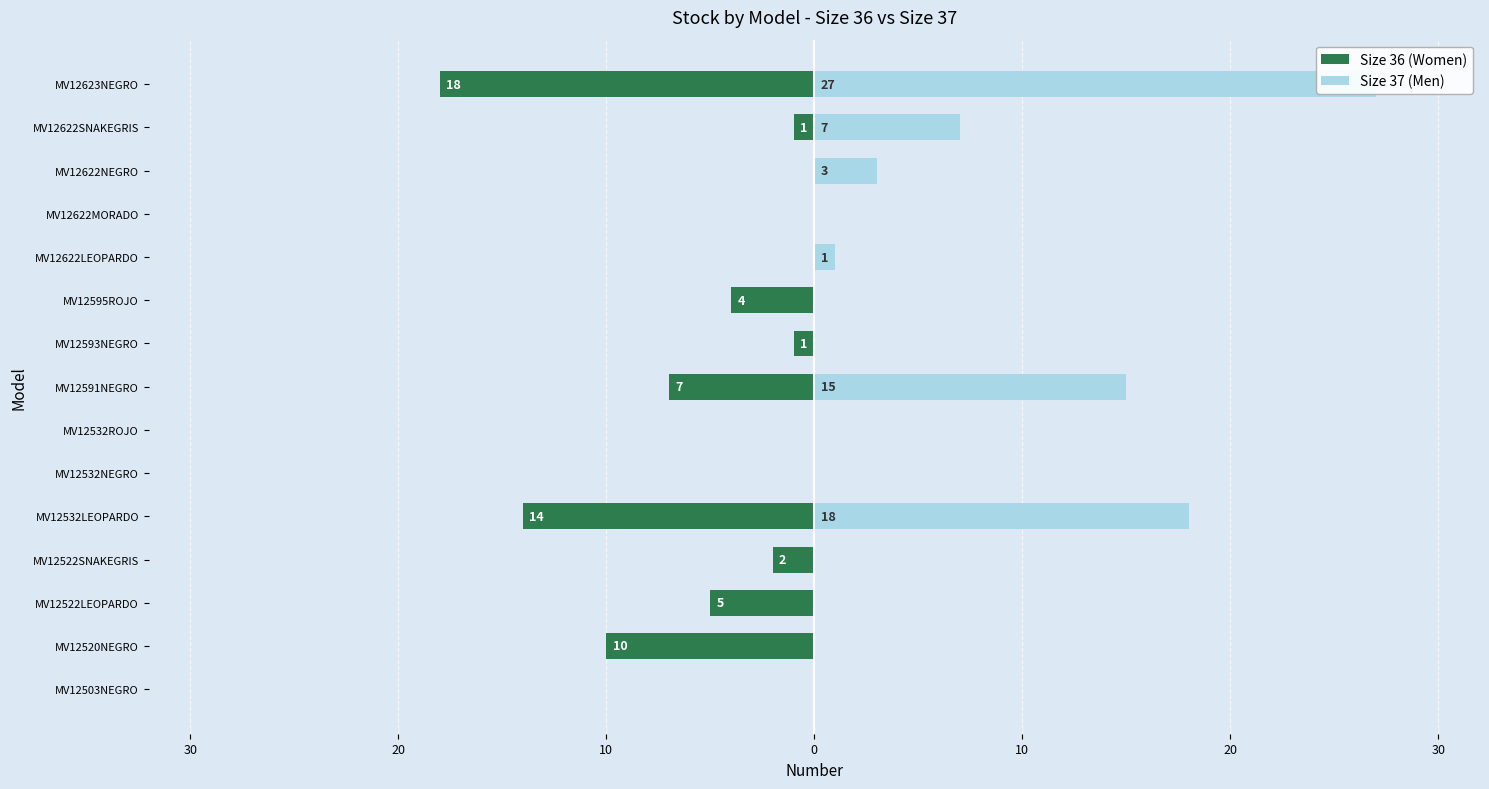

How many groups of bars are there?

15